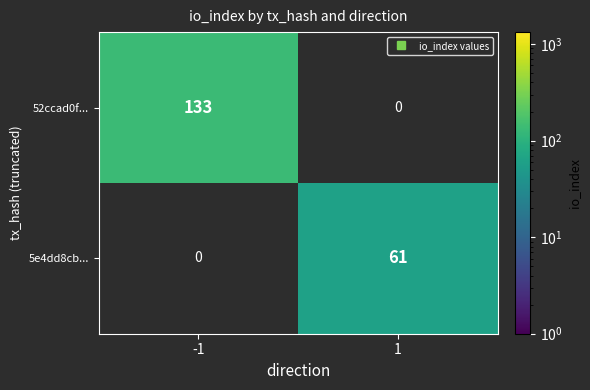

List the series in order of their peak value, highest first.

52ccad0f..., 5e4dd8cb...